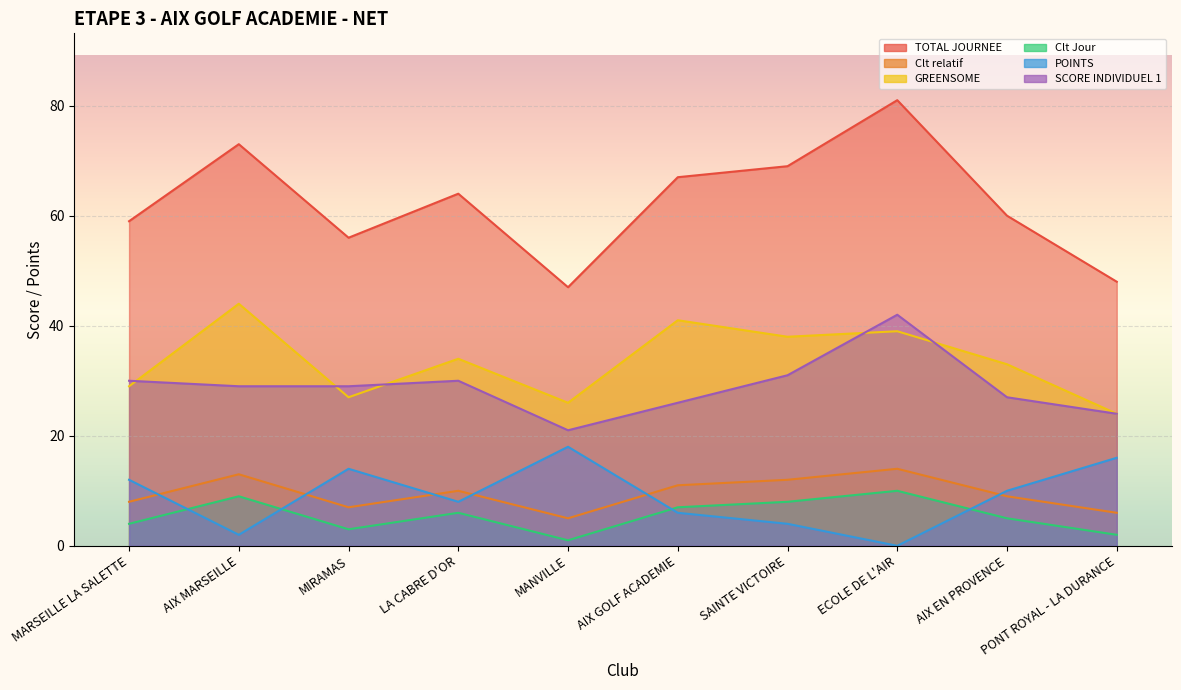

What position from the left is MANVILLE?

5